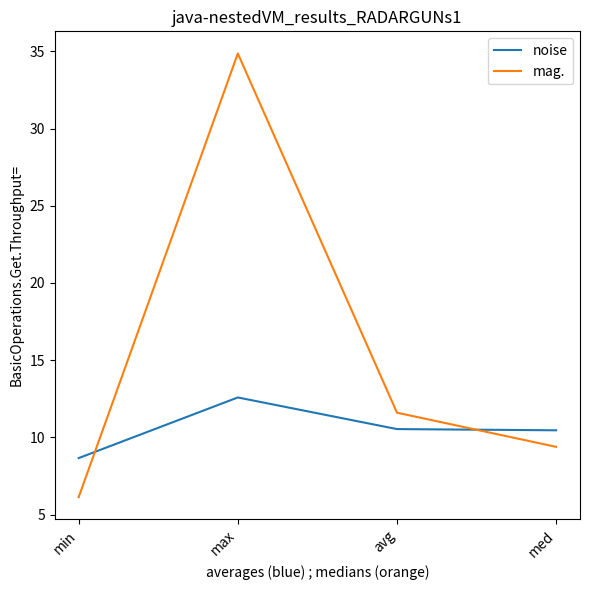

How many times do noise and mag. cross each other?

2